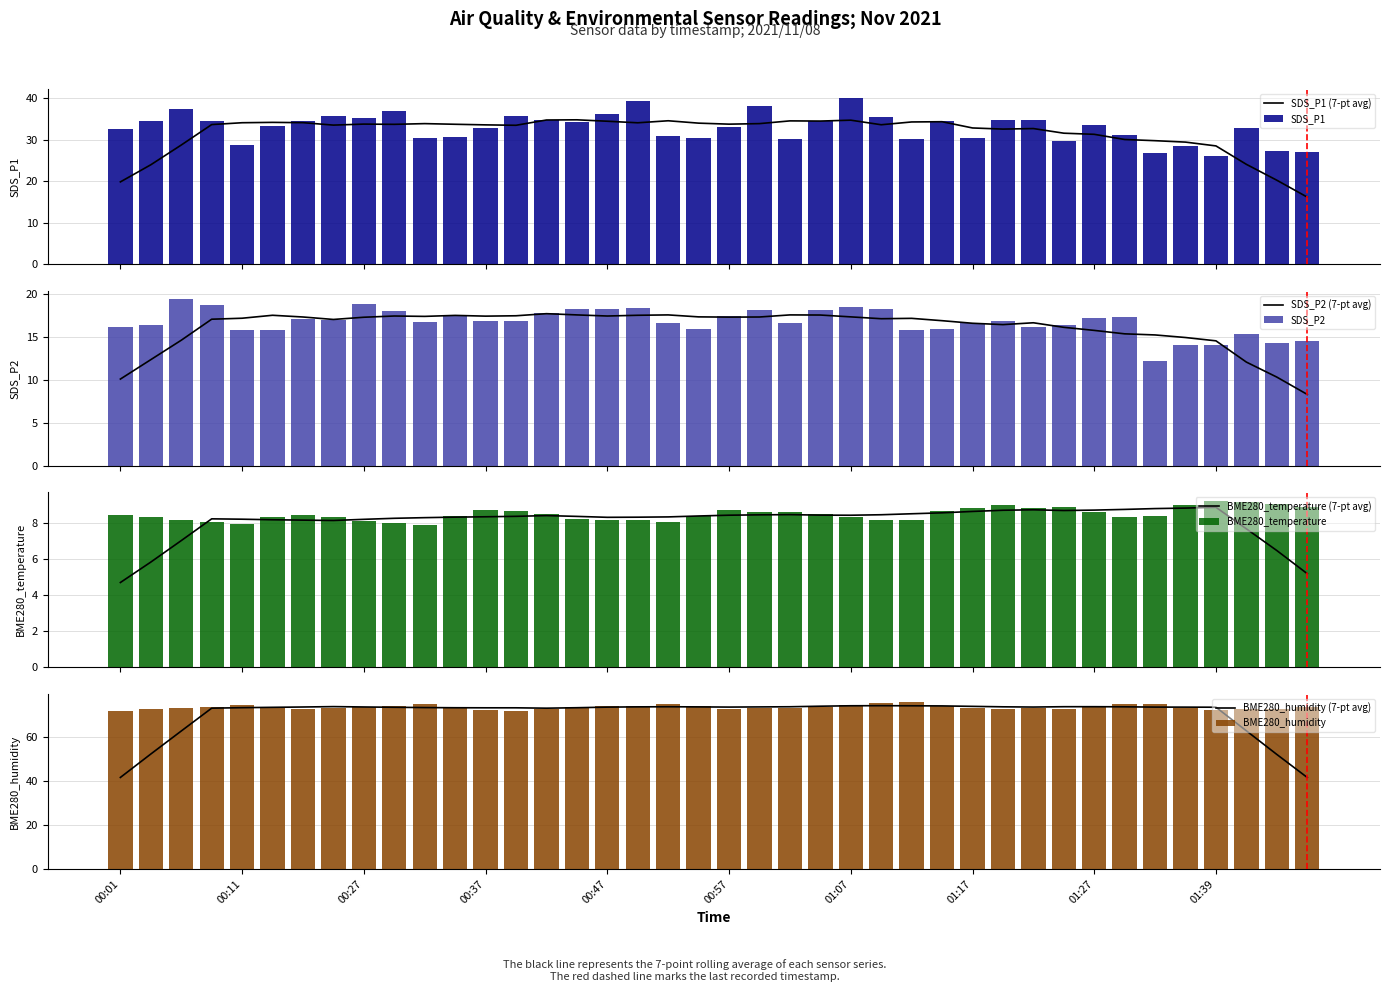

What is the sum of the SDS_P2 values at 01:30 and 00:11?

33.1